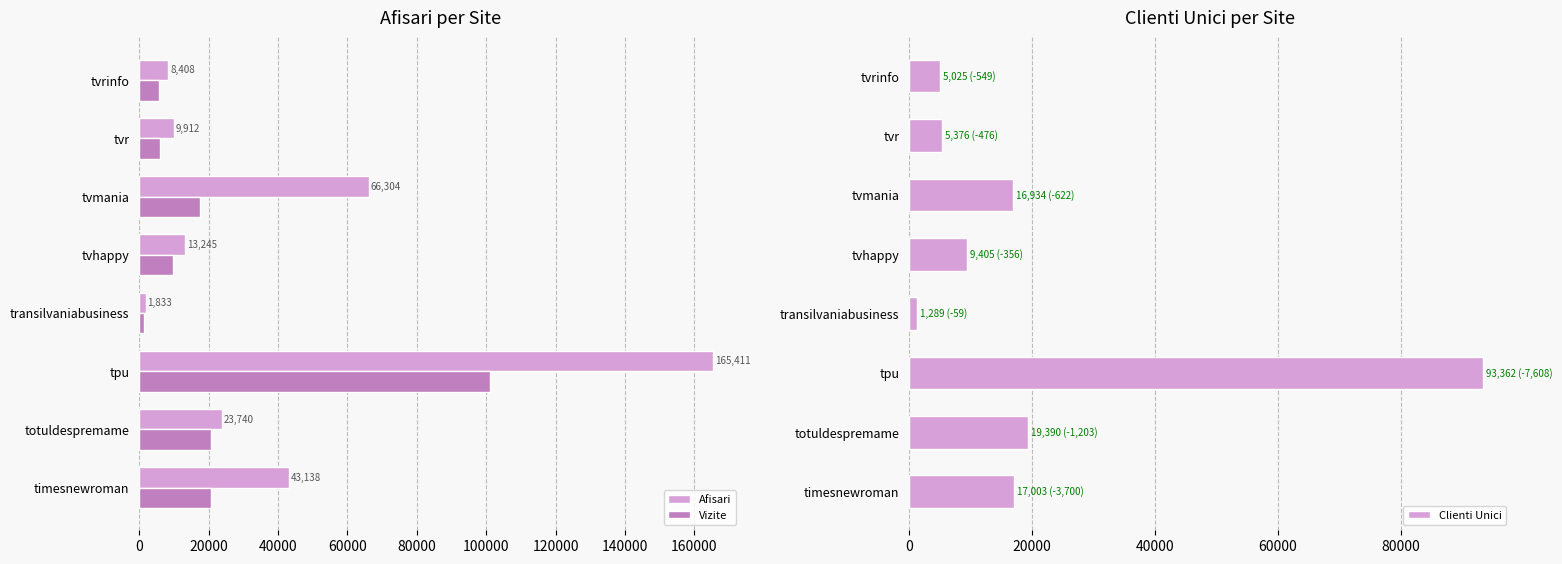

What is the difference between the second highest and second lowest values in the Afisari series?

57896